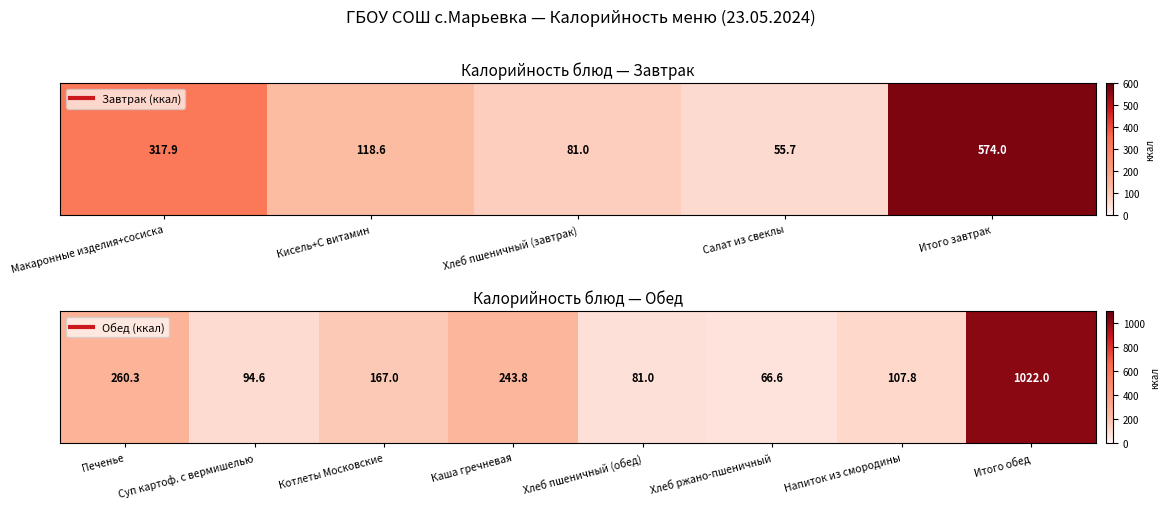

What is the difference between the maximum and minimum values?

955.4